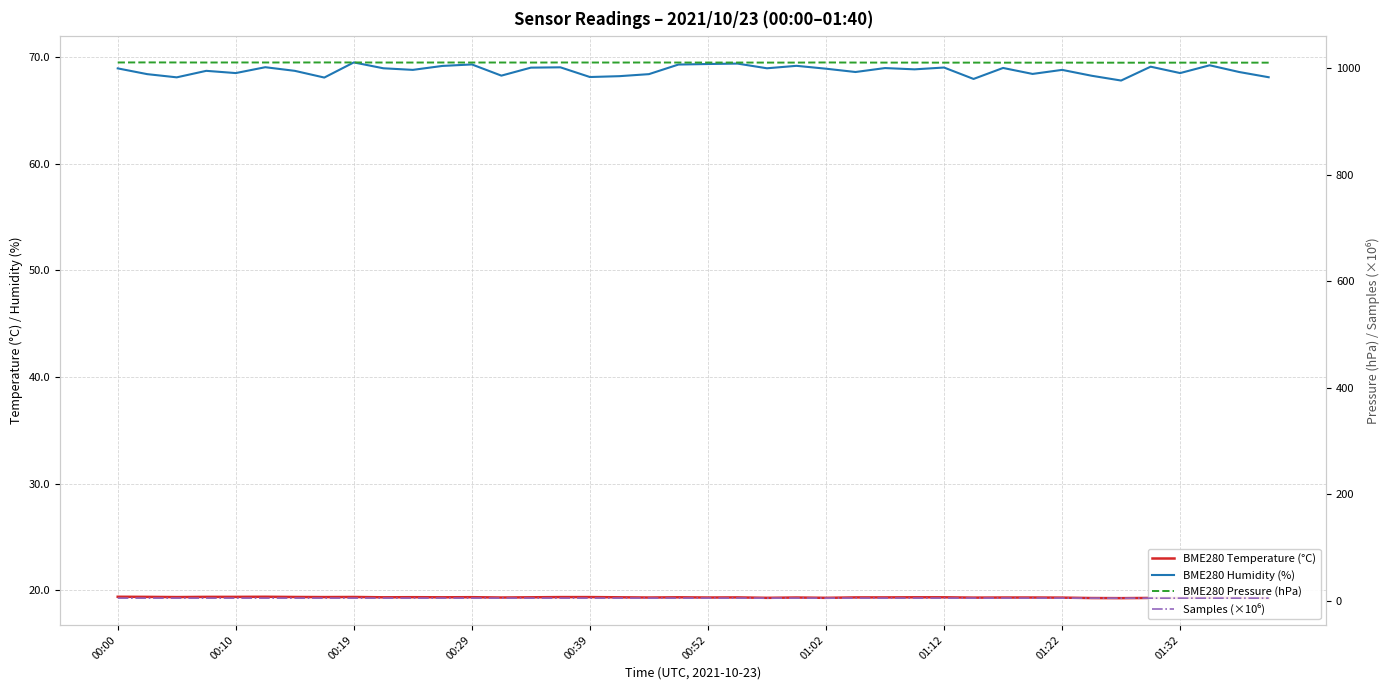

Where is the first local minimum for BME280 Pressure (hPa)?

00:29